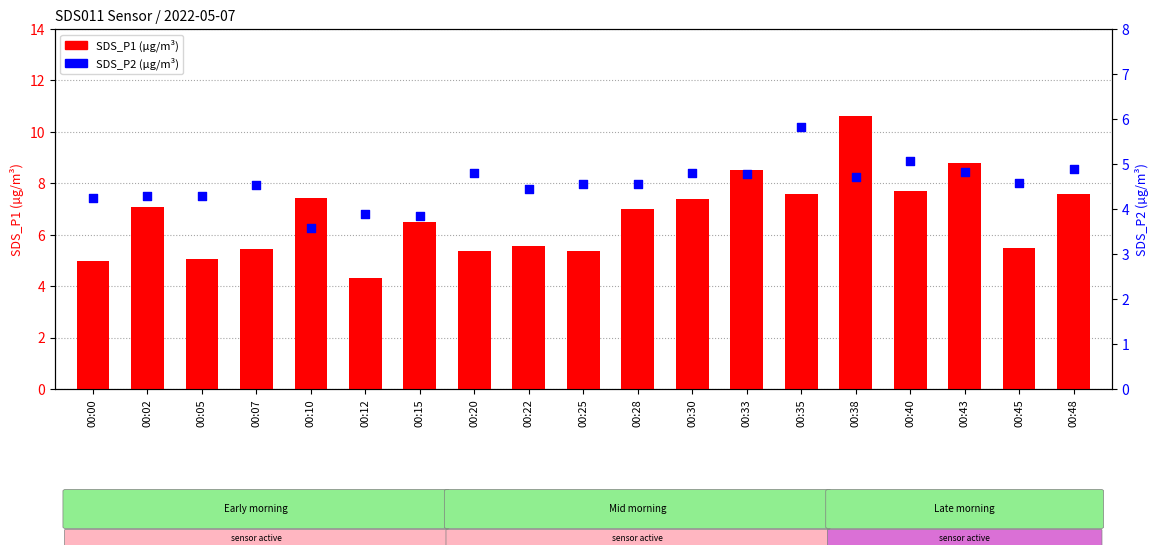

What is the total value across all series at 00:05?

9.3